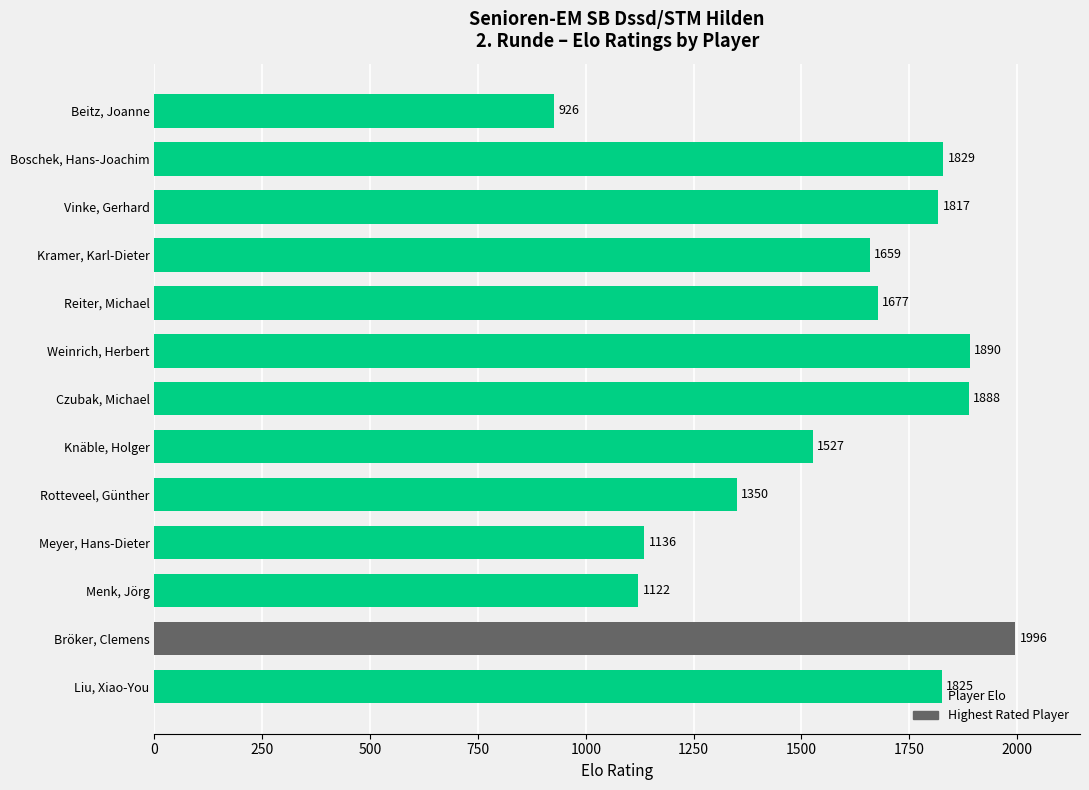

What is the value of the 10th bar from the top?

1136